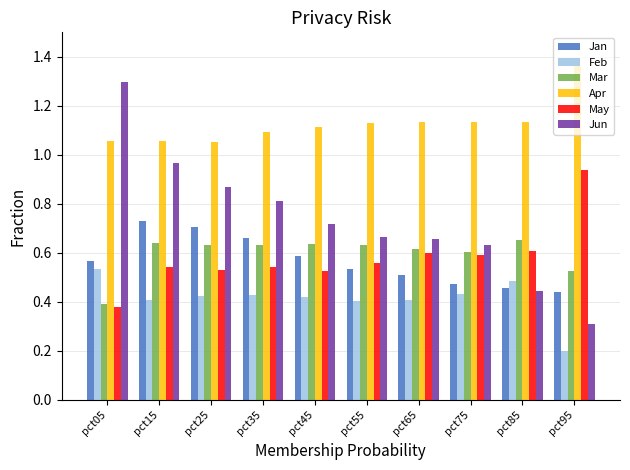

True or false: Feb has a value of 0.4 at pct55.

True